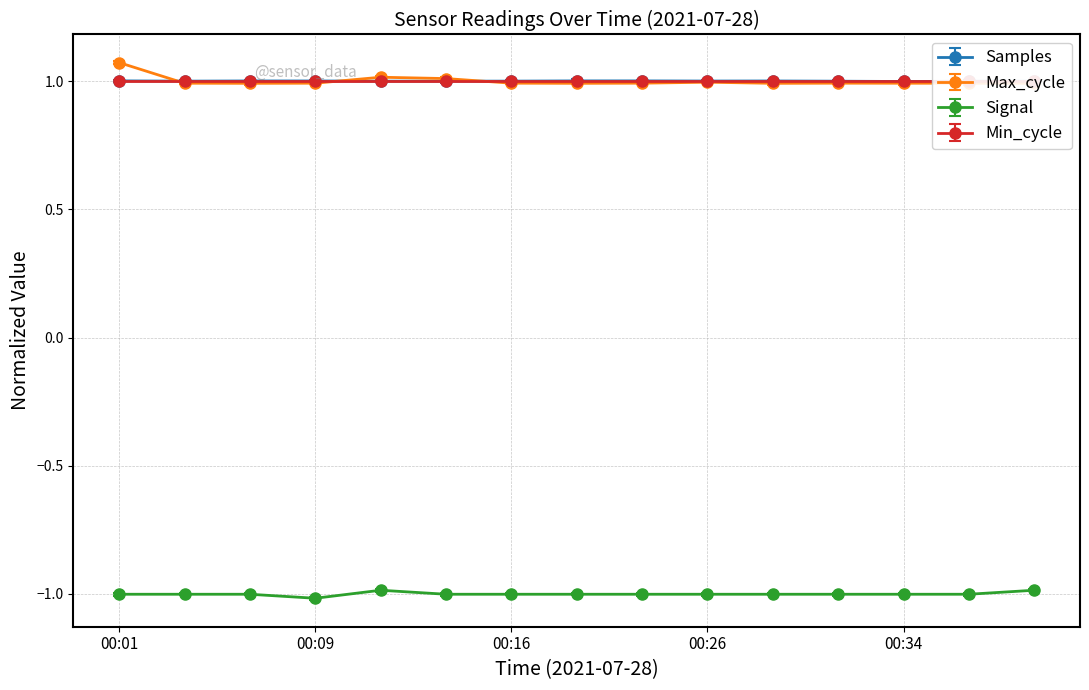

At which category is the sum across all series the highest?

00:01